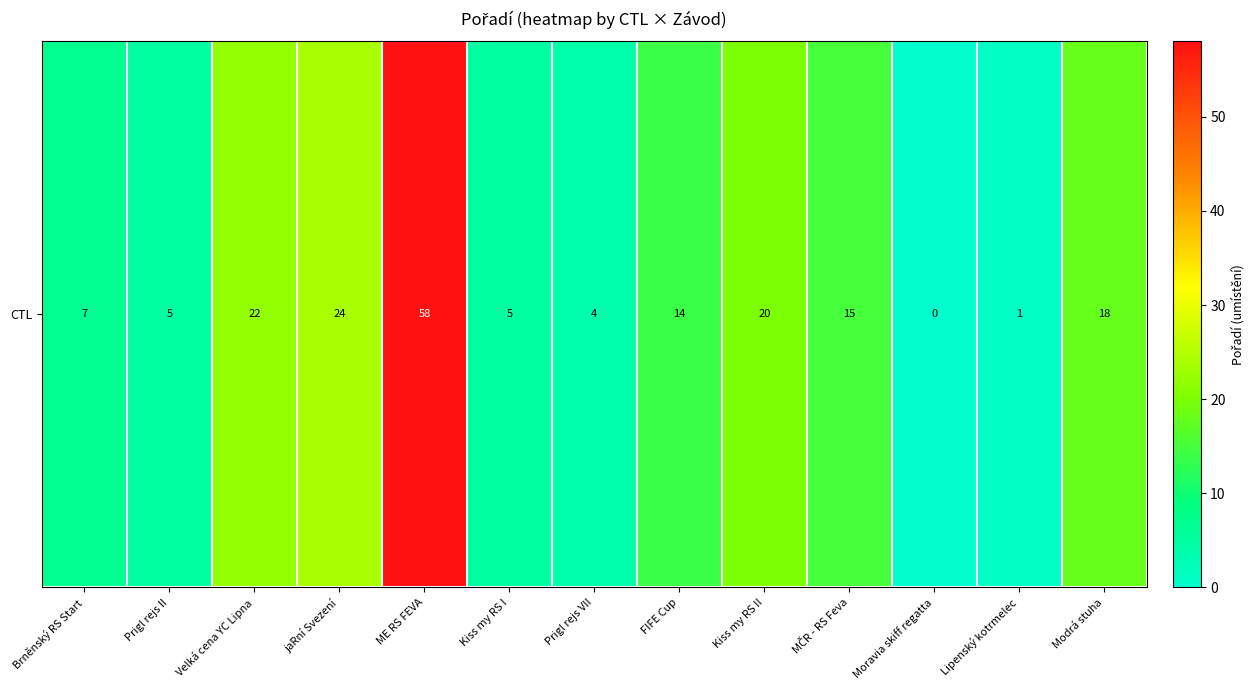

Count the number of values greater than 14.

6